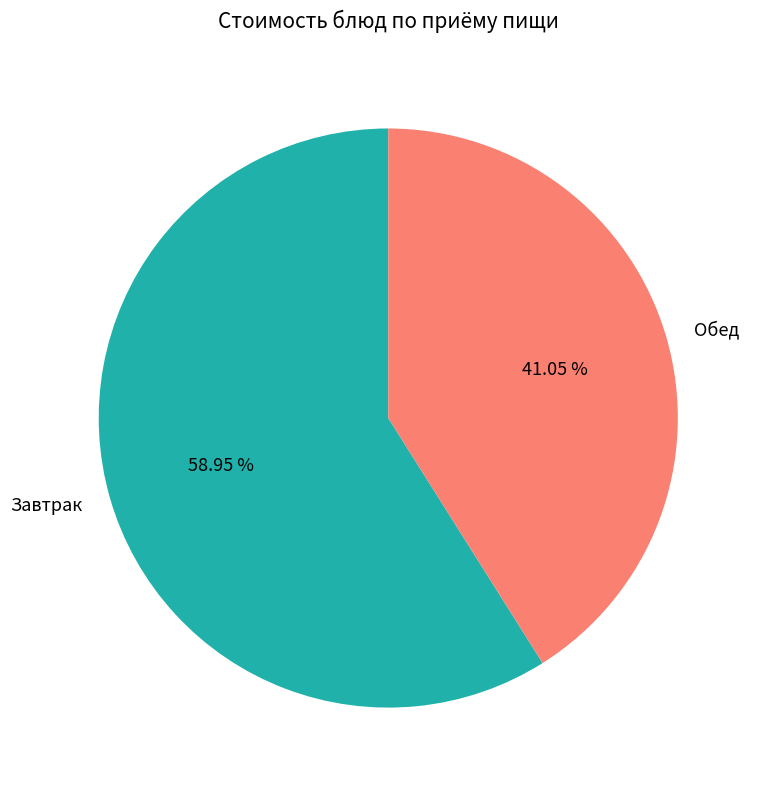

Approximately how many times larger is the value at Завтрак compared to Обед?

1.4